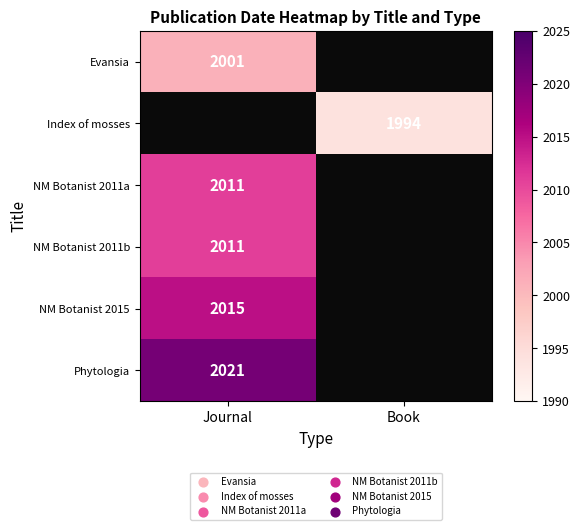

The Index of mosses series shows 1994 at Book. True or false?

True